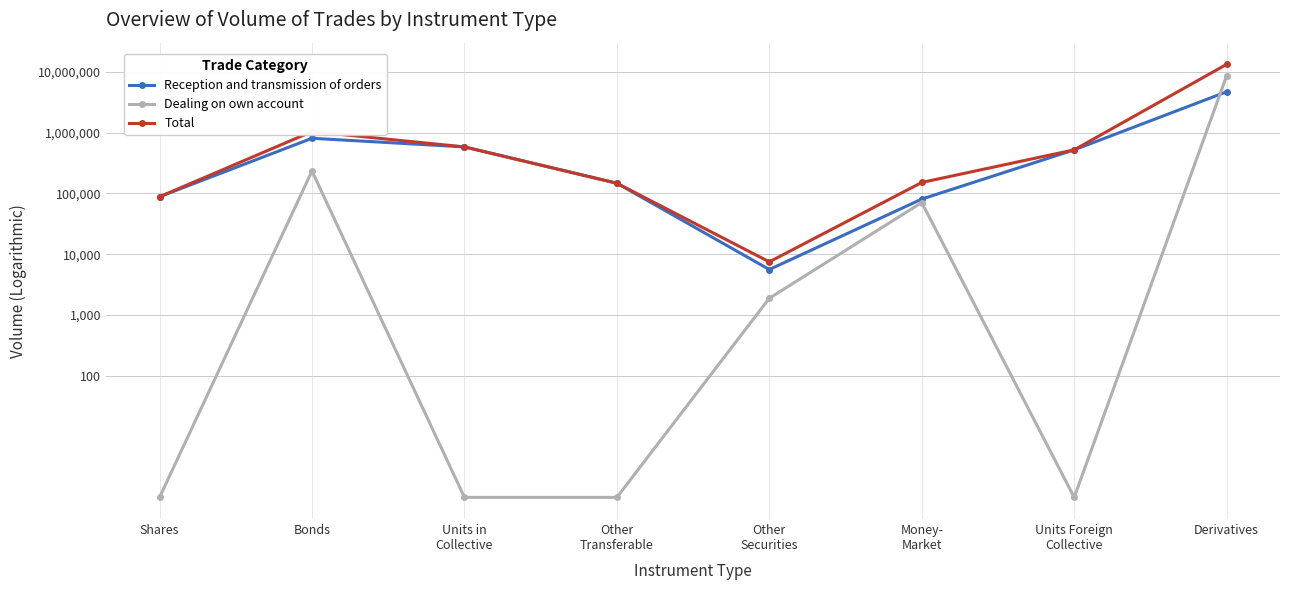

Rank the series at Other
Securities from lowest to highest value.

Dealing on own account, Reception and transmission of orders, Total